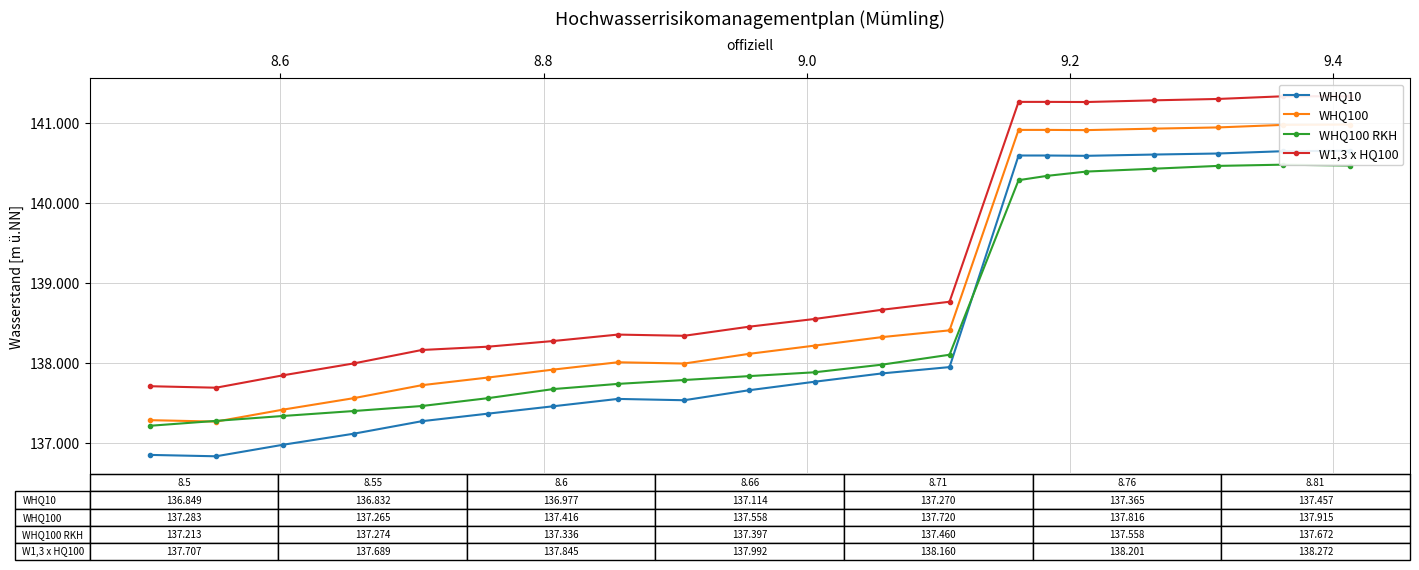

Does the chart have visible grid lines?

Yes